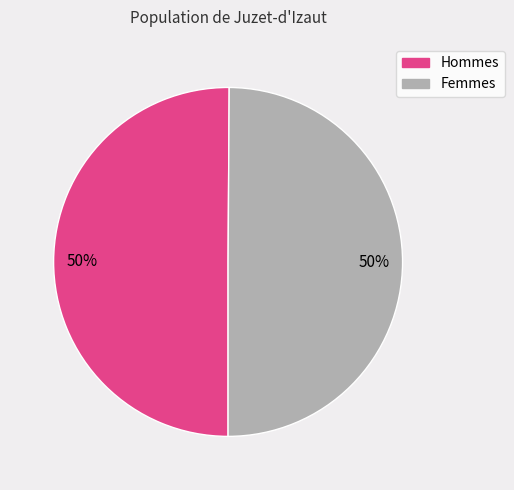

Count the number of slices in the pie.

2